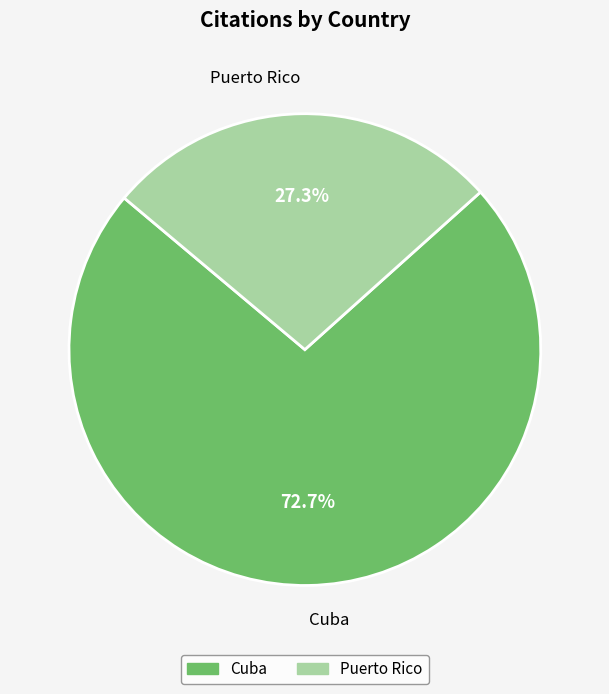

Is the sum of Cuba and Puerto Rico greater than half?

Yes